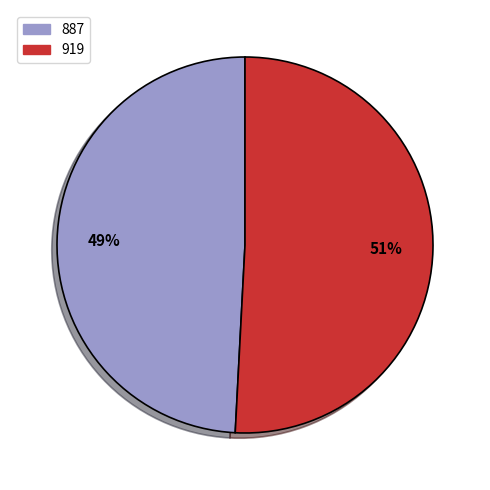

Combined, do 919 and 887 account for over 50%?

Yes